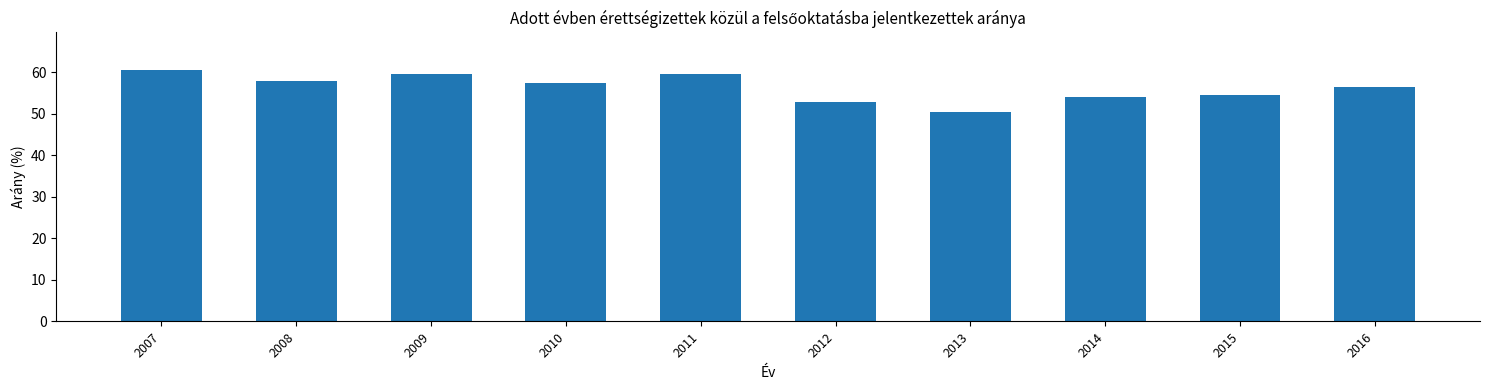

What is the ratio of the value at 2016 to the value at 2012?

1.1